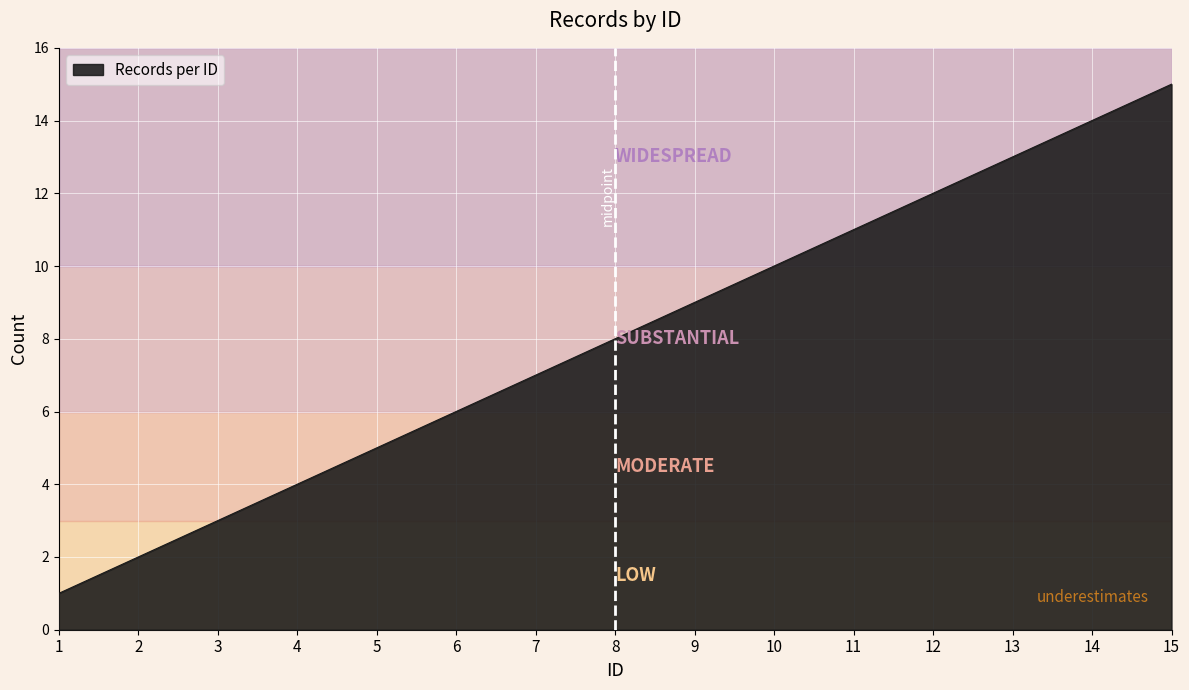

List the labels in order of value, largest first.

15, 14, 13, 12, 11, 10, 9, 8, 7, 6, 5, 4, 3, 2, 1